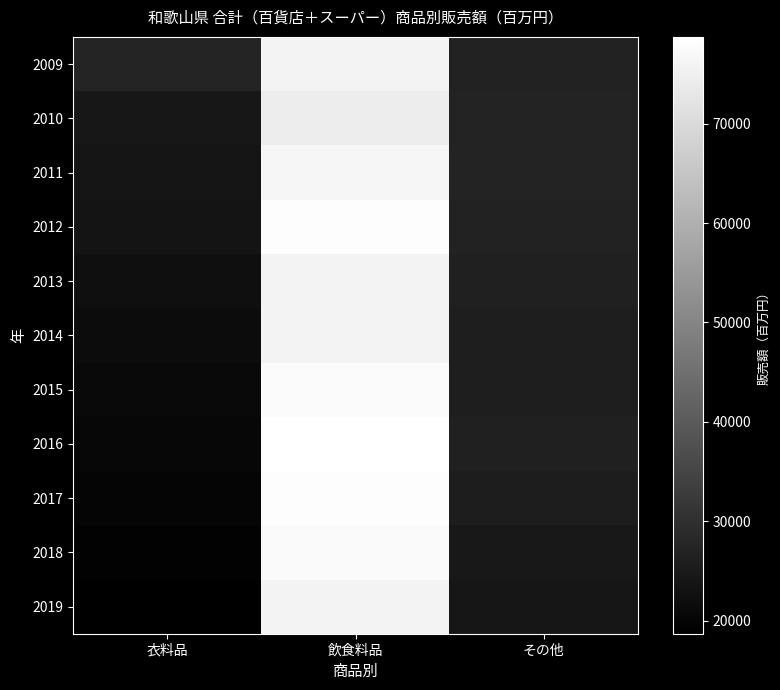

What is the total value across all series at その他?

286362